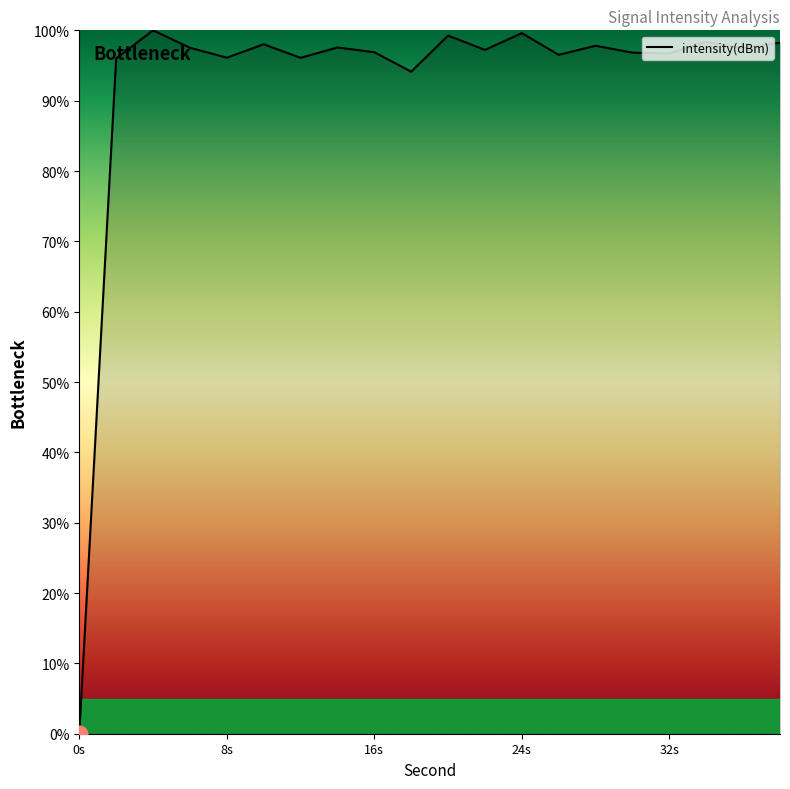

What is the maximum value shown in the chart?

100.0